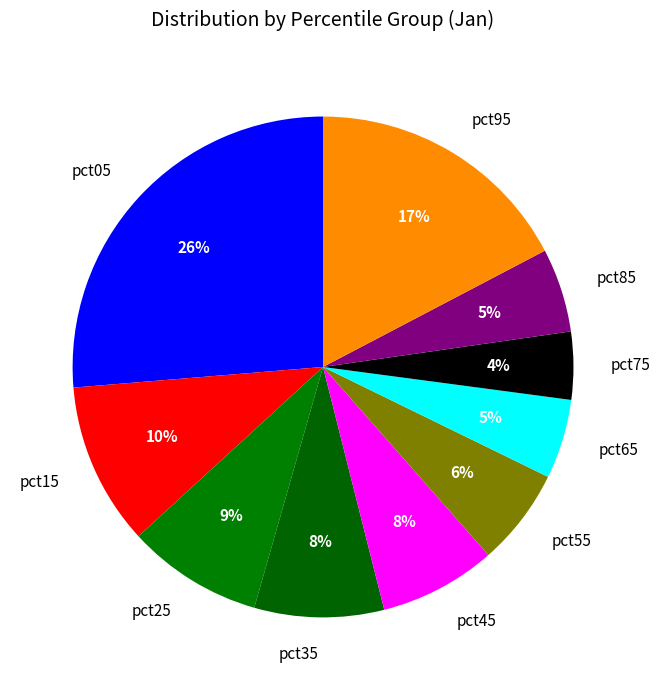

Is the sum of pct15 and pct25 greater than half?

No